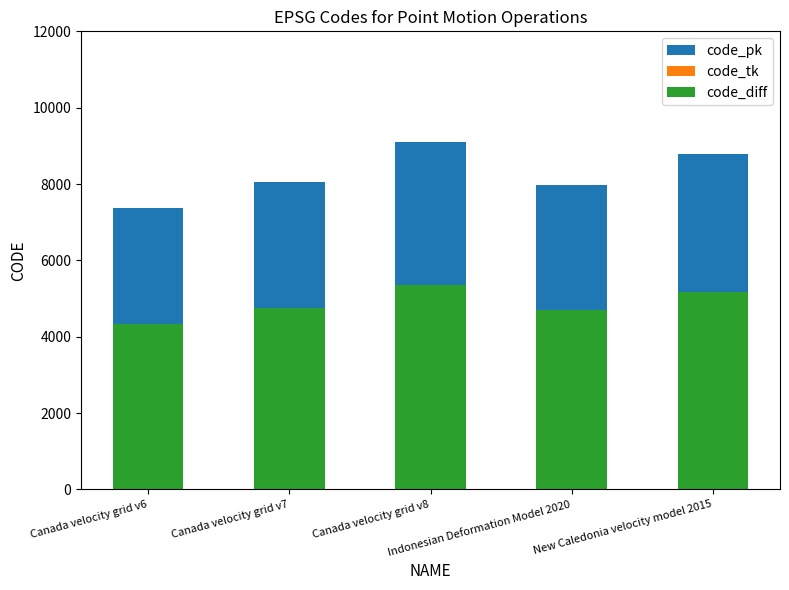

The code_tk series shows 1640.4 at Canada velocity grid v6. True or false?

False